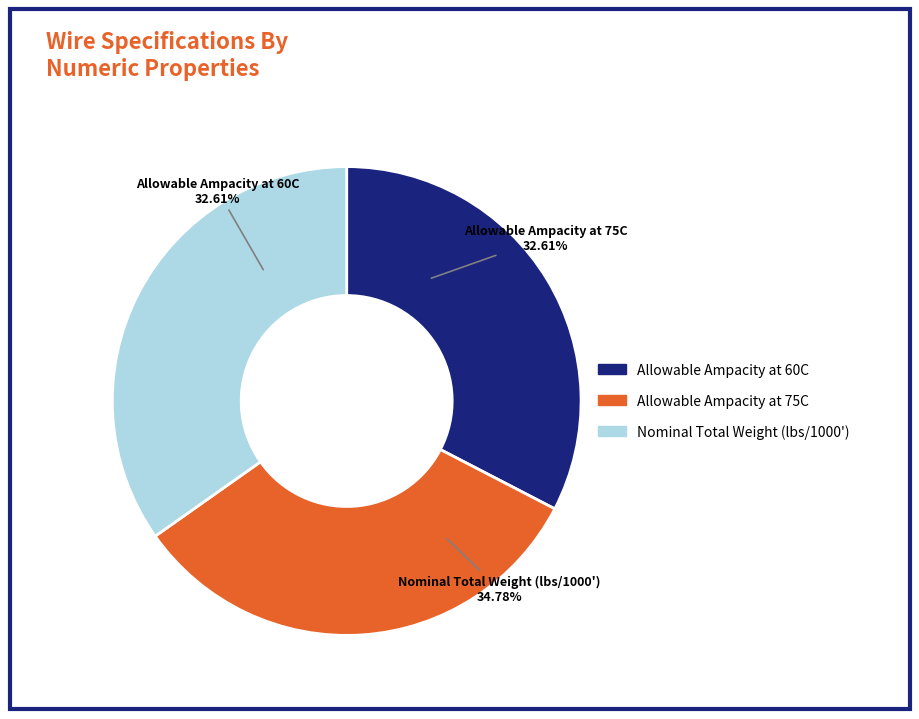

To the nearest percent, what is the average slice percentage?

33%